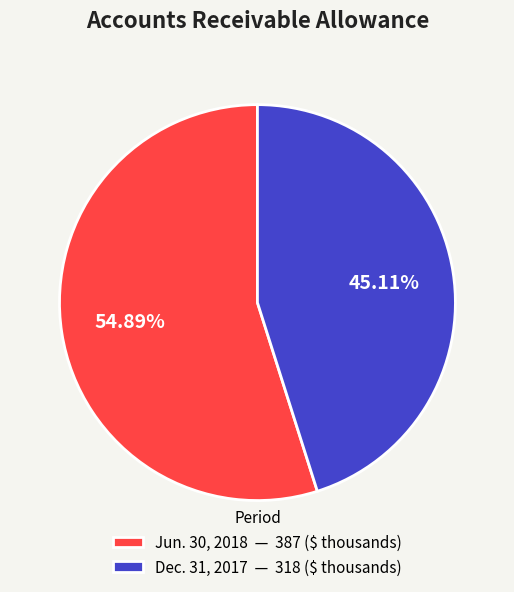

To the nearest percent, what is the difference between the Dec. 31, 2017 and Jun. 30, 2018 slice percentages?

10%